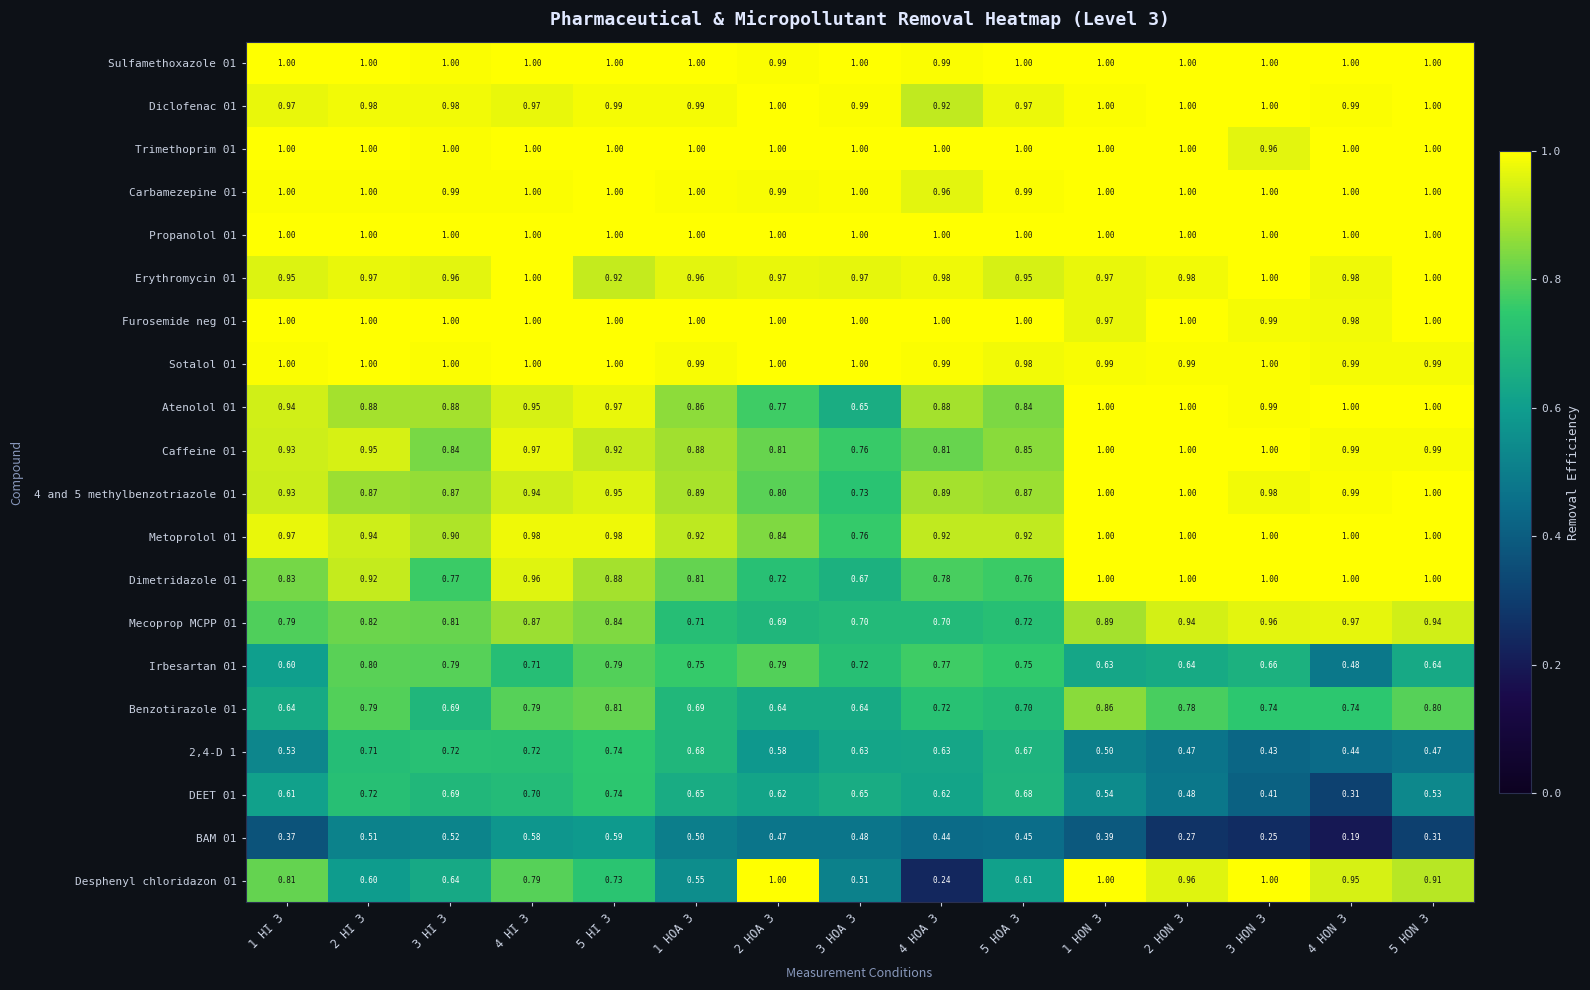

Is the value of Benzotirazole 01 at 4 HON 3 greater than the value of BAM 01 at 5 HI 3?

Yes